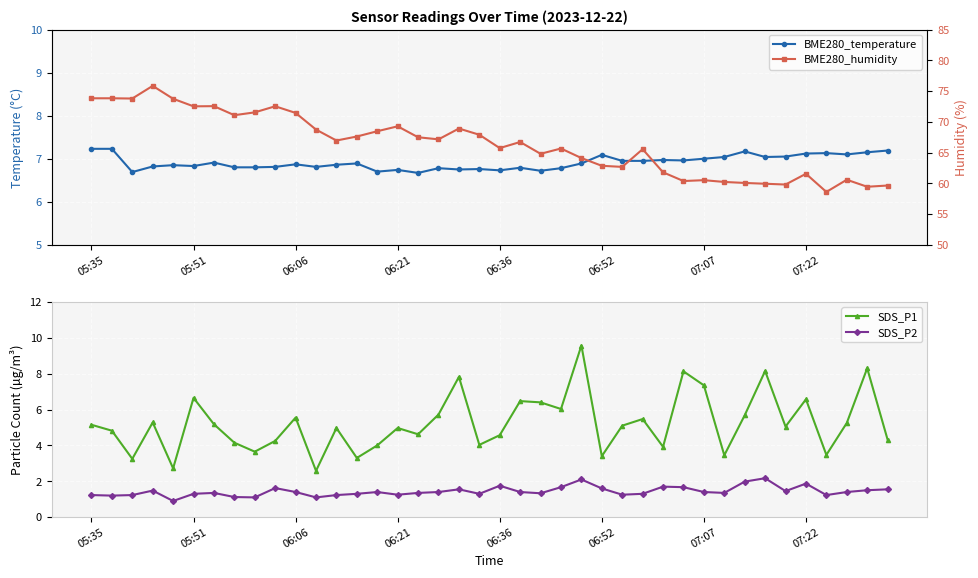

Reading left to right, list all the values displayed in this chart.

BME280_temperature: 7.2	7.2	6.7	6.8	6.8	6.8	6.9	6.8	6.8	6.8	6.9	6.8	6.9	6.9	6.7	6.7	6.7	6.8	6.8	6.8	6.7	6.8	6.7	6.8	6.9	7.1	7.0	7.0	7.0	7.0	7.0	7.0	7.2	7.0	7.0	7.1	7.1	7.1	7.2	7.2
SDS_P1: 5.2	4.8	3.2	5.3	2.7	6.7	5.2	4.2	3.6	4.2	5.5	2.6	5.0	3.3	4.0	5.0	4.6	5.7	7.8	4.0	4.6	6.5	6.4	6.0	9.6	3.4	5.1	5.5	3.9	8.1	7.3	3.5	5.7	8.2	5.0	6.6	3.5	5.2	8.3	4.3
SDS_P2: 1.2	1.2	1.2	1.5	0.9	1.3	1.4	1.1	1.1	1.6	1.4	1.1	1.2	1.3	1.4	1.2	1.4	1.4	1.6	1.3	1.8	1.4	1.3	1.7	2.1	1.6	1.2	1.3	1.7	1.7	1.4	1.4	2.0	2.2	1.4	1.9	1.2	1.4	1.5	1.6
BME280_humidity: 73.8	73.8	73.8	75.8	73.8	72.5	72.5	71.1	71.5	72.5	71.5	68.7	67.0	67.6	68.5	69.3	67.5	67.2	68.9	67.9	65.7	66.7	64.8	65.7	64.1	62.9	62.7	65.5	61.8	60.4	60.5	60.2	60.1	59.9	59.8	61.5	58.6	60.6	59.4	59.6